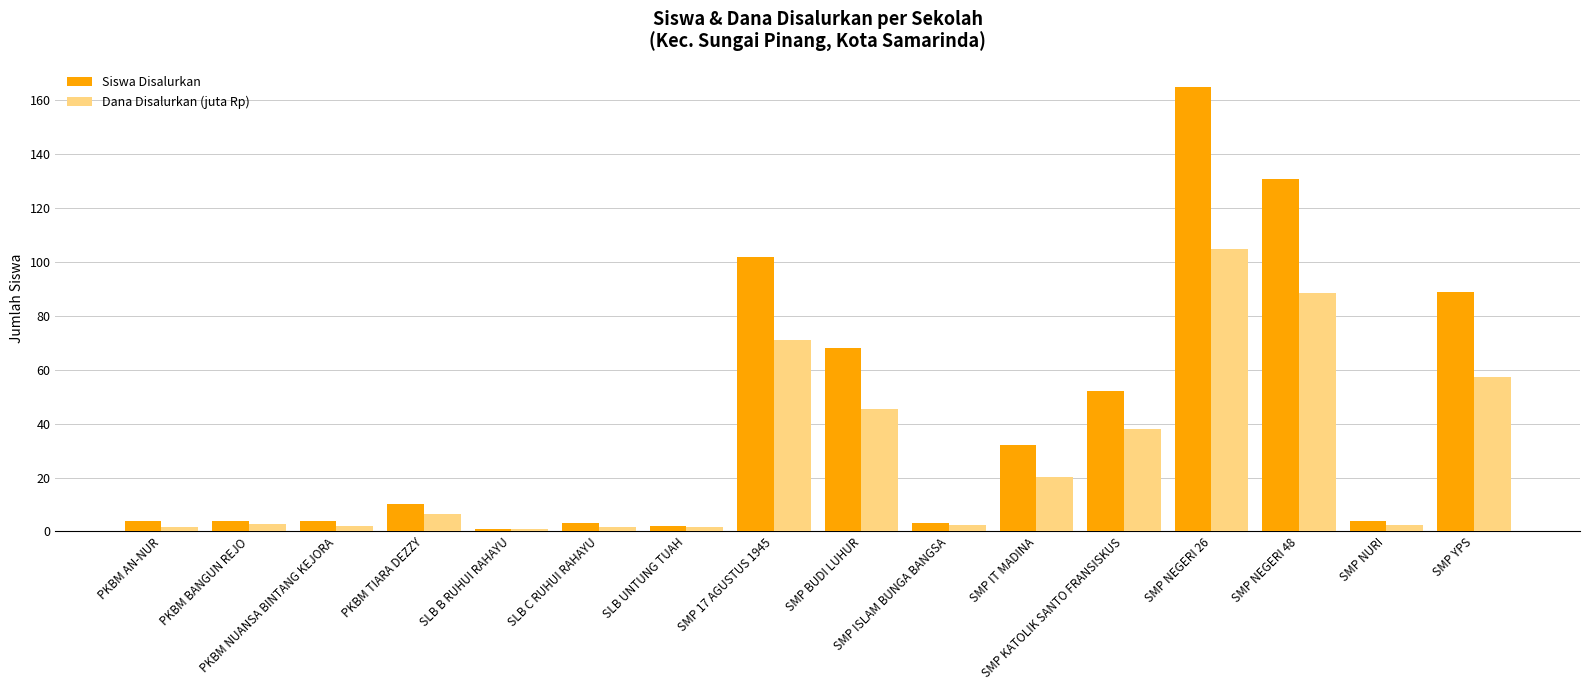

Is the value of Dana Disalurkan (juta Rp) at PKBM NUANSA BINTANG KEJORA greater than the value of Siswa Disalurkan at SMP NEGERI 48?

No